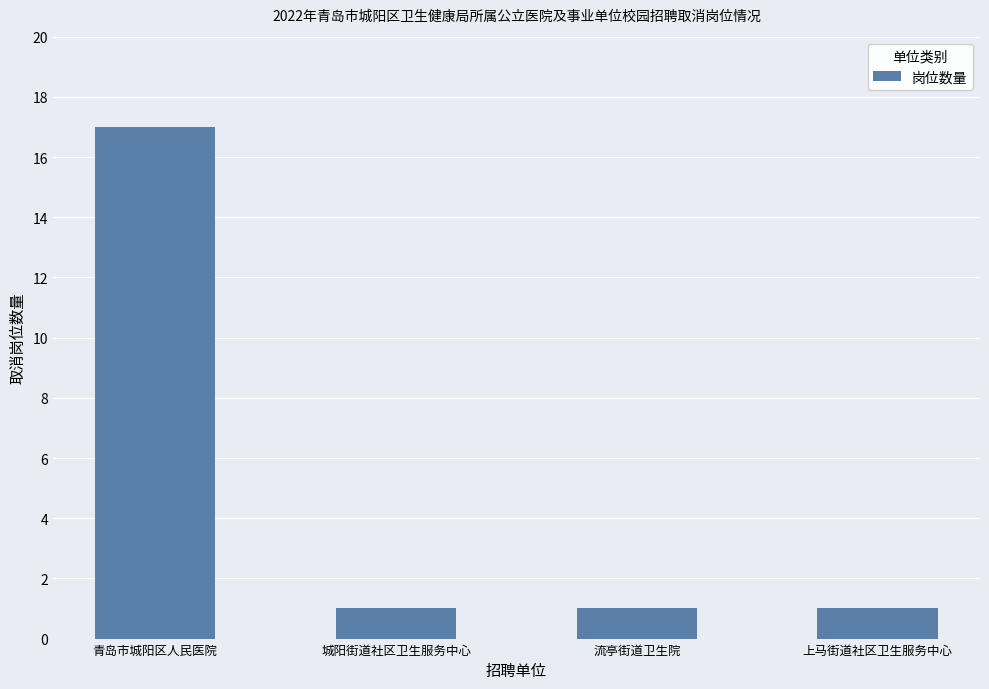

Reading right to left, transcribe all the data shown in this chart.

1	1	1	17